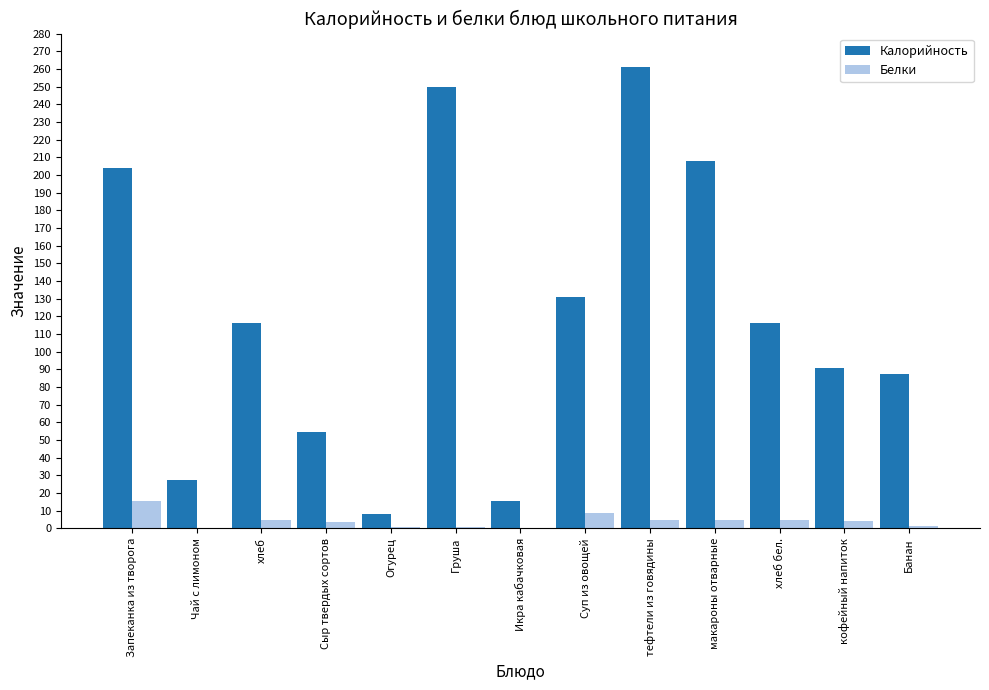

True or false: Калорийность has a value of 27.6 at Чай с лимоном.

True